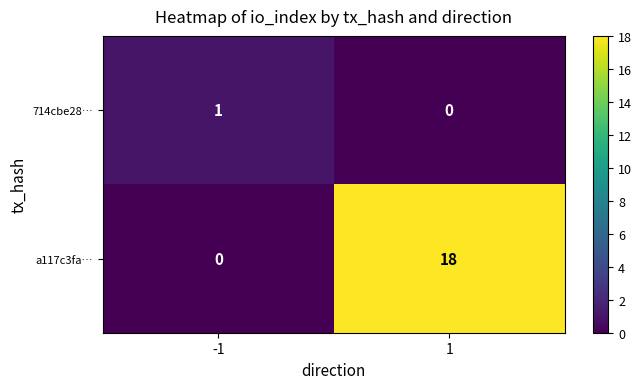

What is the difference between the a117c3fa… values at 1 and -1?

18